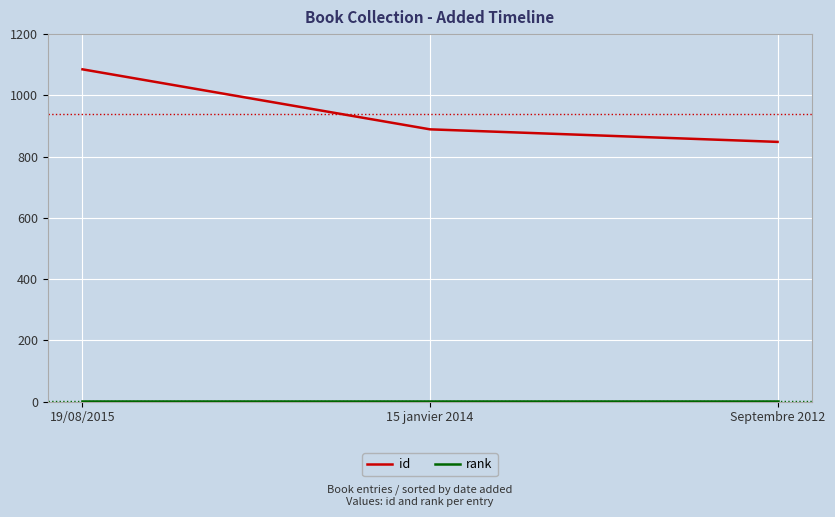

How many lines are shown in the chart?

2